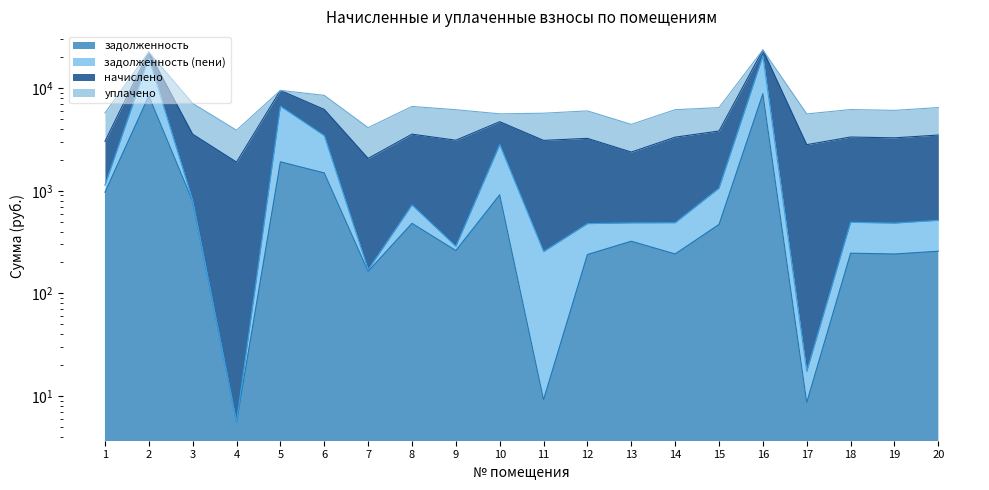

The value of задолженность (пени) at 17 is 17.3. True or false?

True